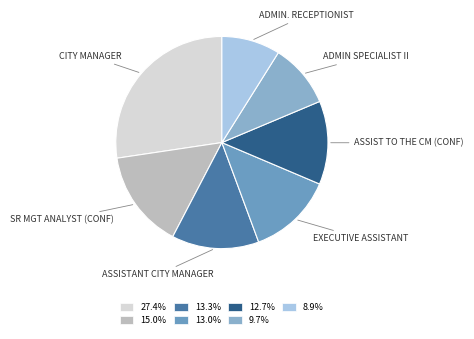

To the nearest percent, what is the difference between the largest and smallest slice percentages?

18%